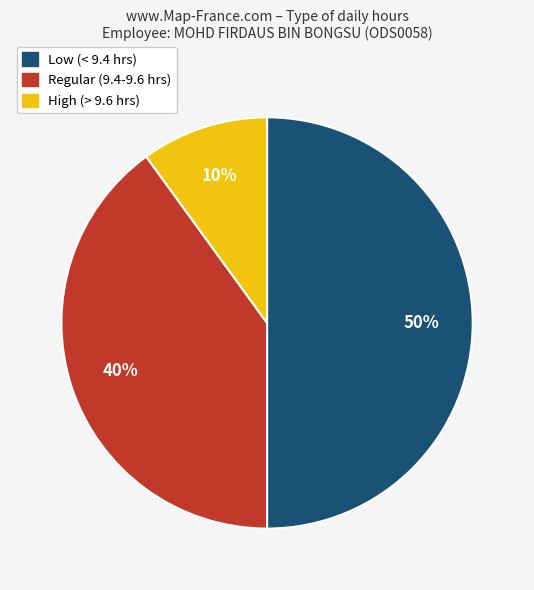

To the nearest percent, what is the average slice percentage?

33%